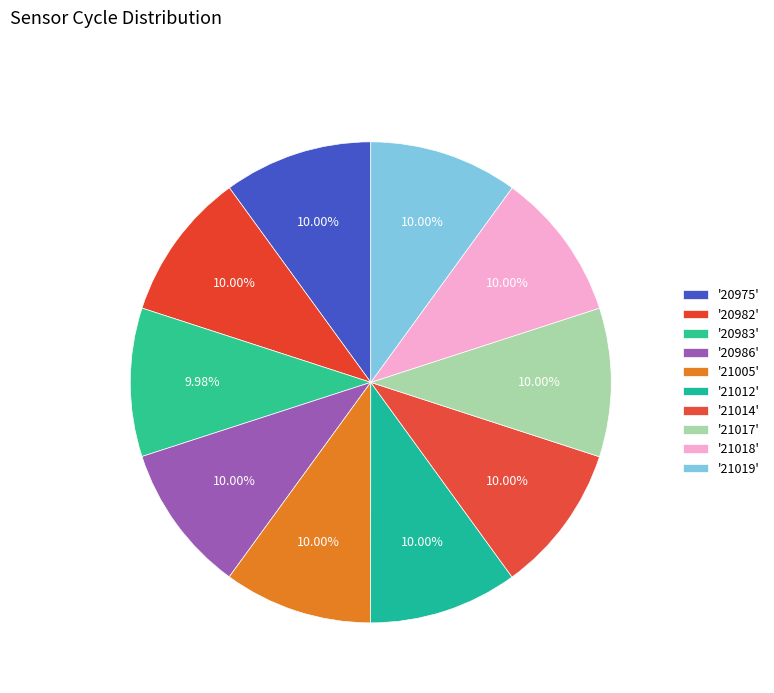

Count the number of slices in the pie.

10